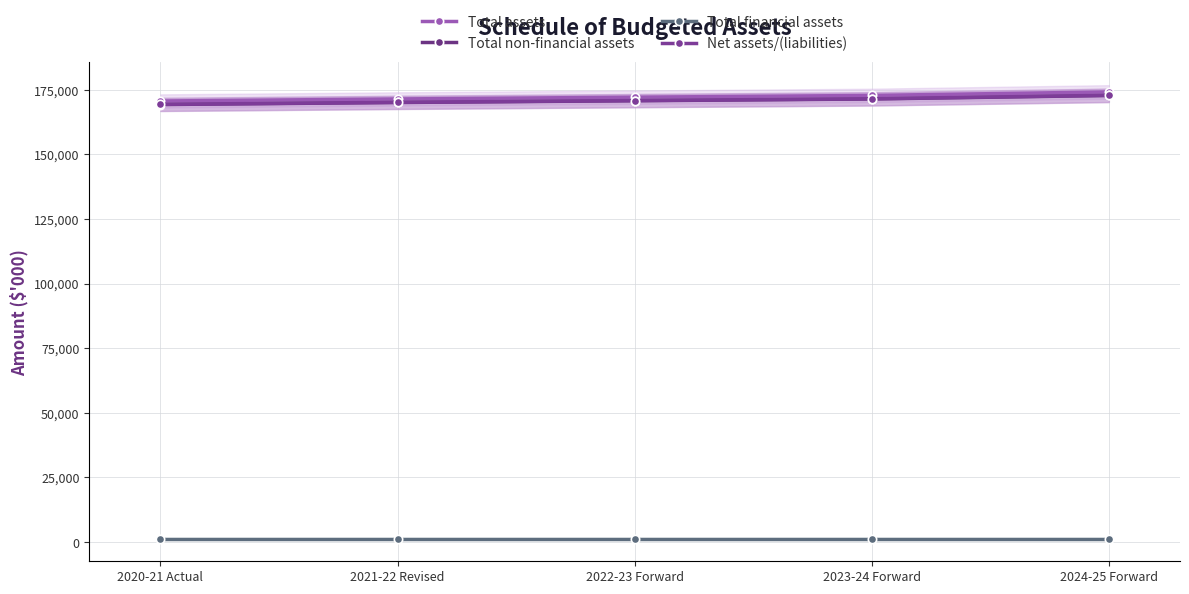

The value of Net assets/(liabilities) at 2020-21 Actual is 169391. True or false?

True